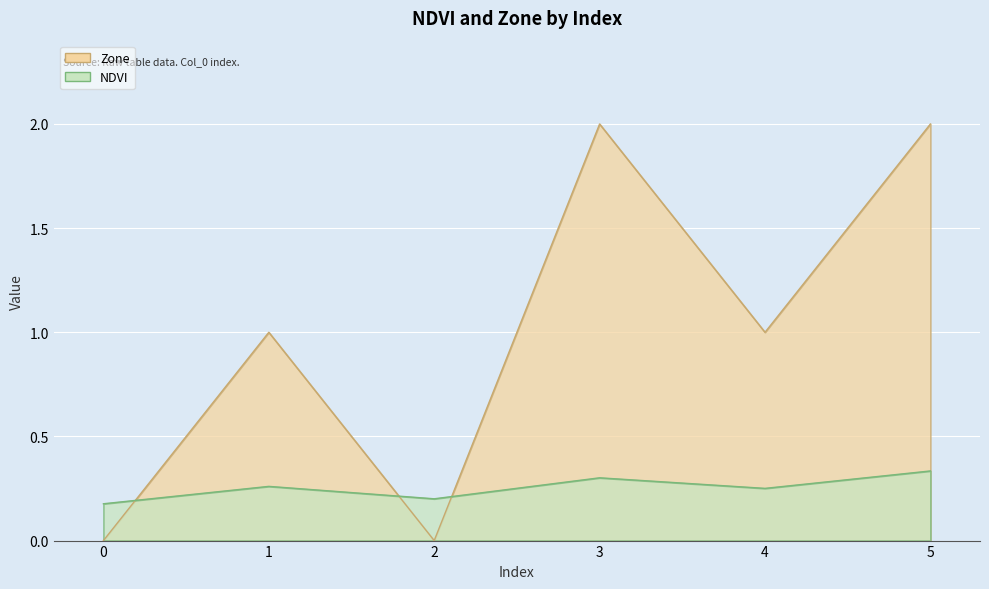

What is the total value across all series at 3?

2.3